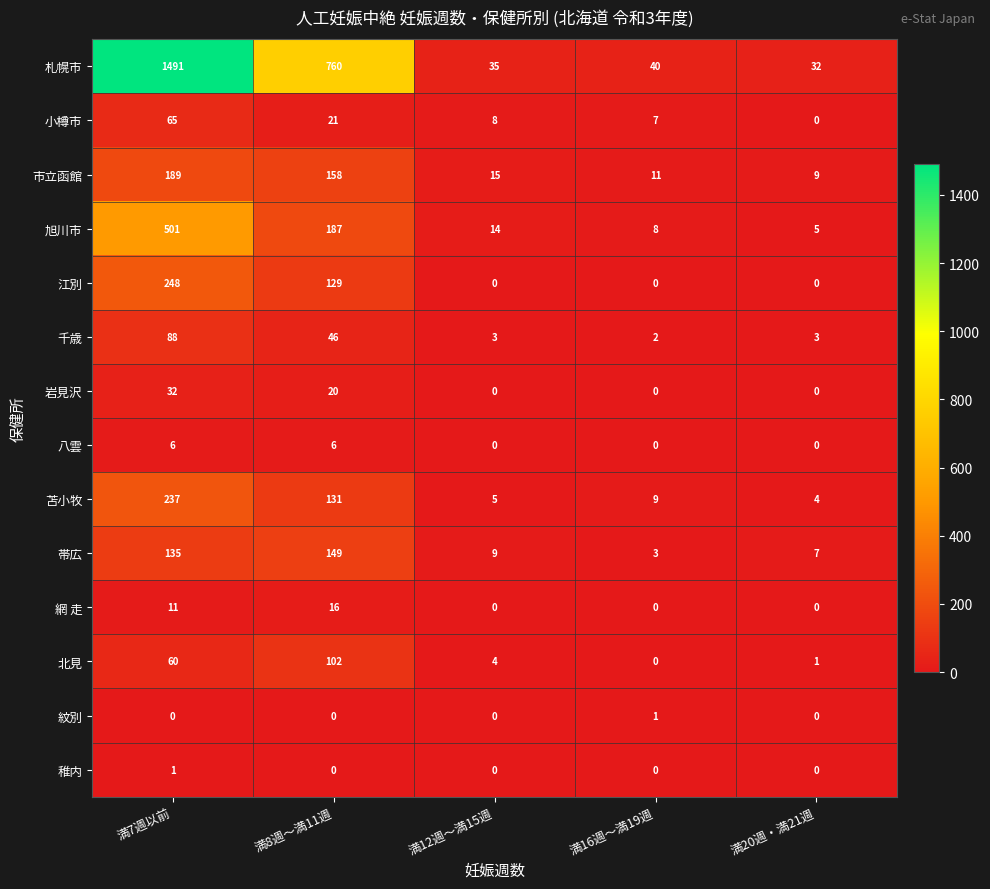

Where is 札幌市 nearest to the value 761?

満8週～満11週